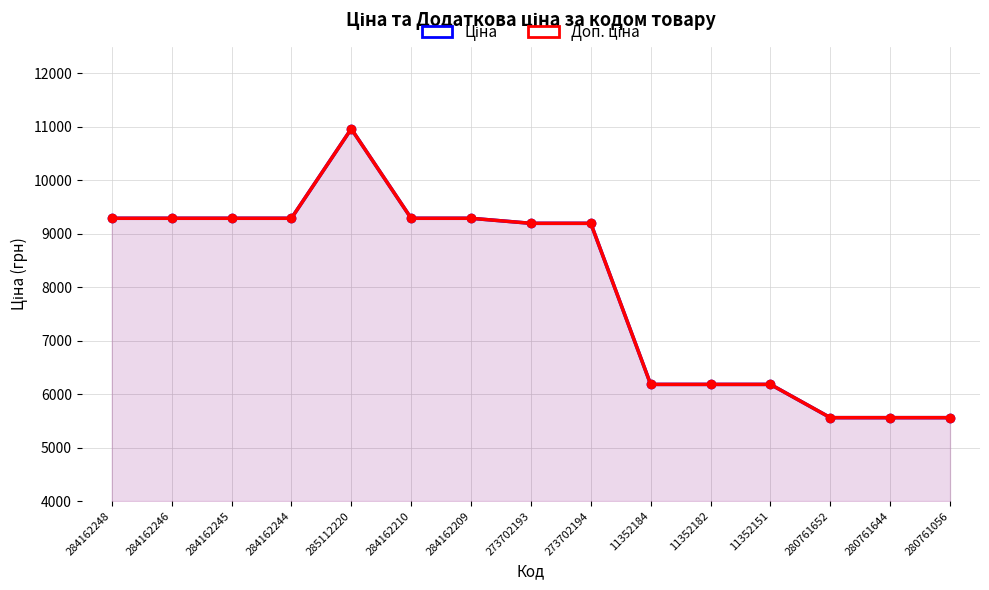

Reading left to right, list all the values displayed in this chart.

Ціна: 9290.5	9290.5	9290.5	9290.5	10964.4	9290.5	9290.5	9196.3	9196.3	6182.6	6182.6	6182.6	5560.3	5560.3	5560.3
Доп. ціна: 9290.5	9290.5	9290.5	9290.5	10964.4	9290.5	9290.5	9196.3	9196.3	6182.6	6182.6	6182.6	5560.3	5560.3	5560.3